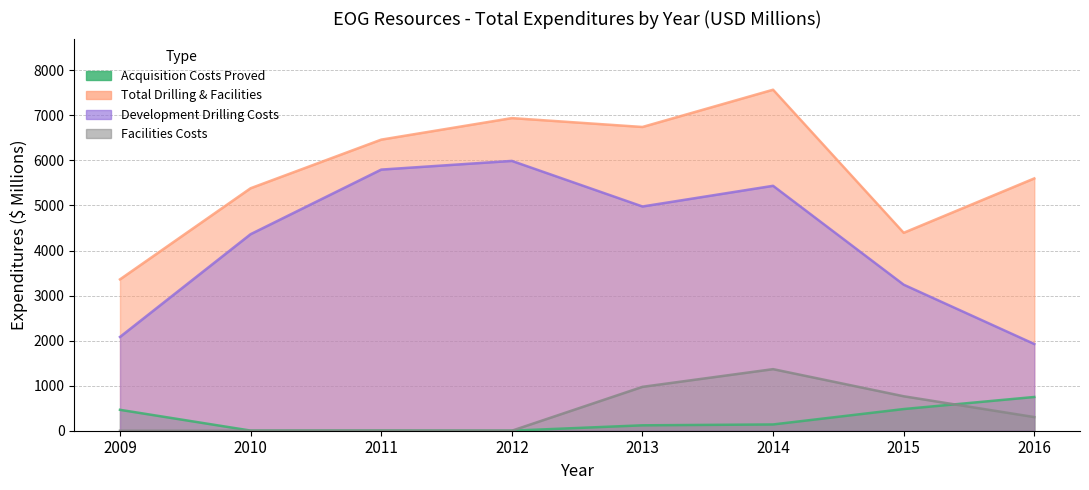

What is the total value across all series at 2016?

8578